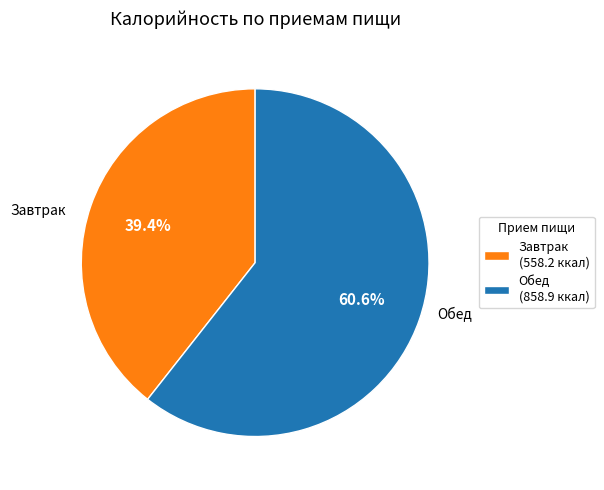

Is there any slice that represents more than half of the pie?

Yes